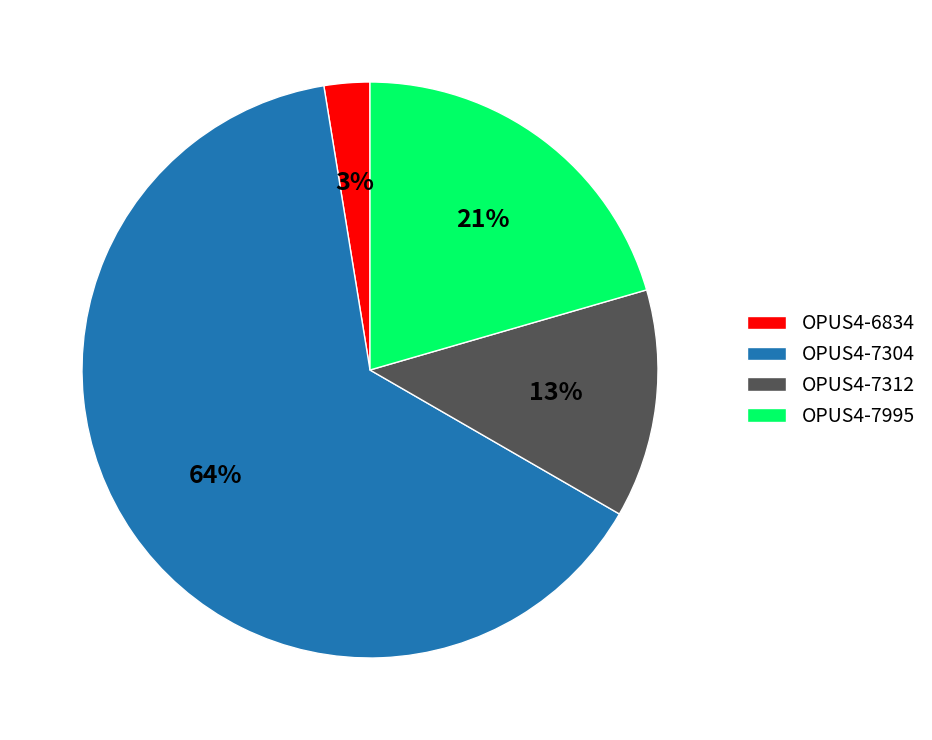

To the nearest percent, what portion does OPUS4-7995 represent?

21%